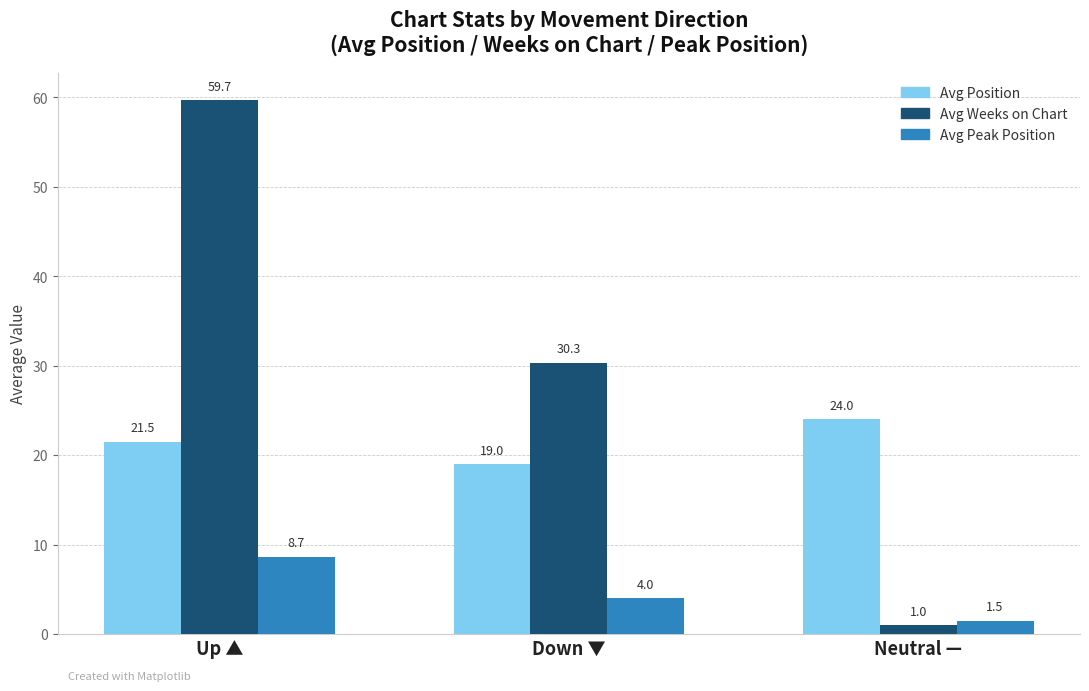

Count the Avg Position values in the range 19 to 24.

3